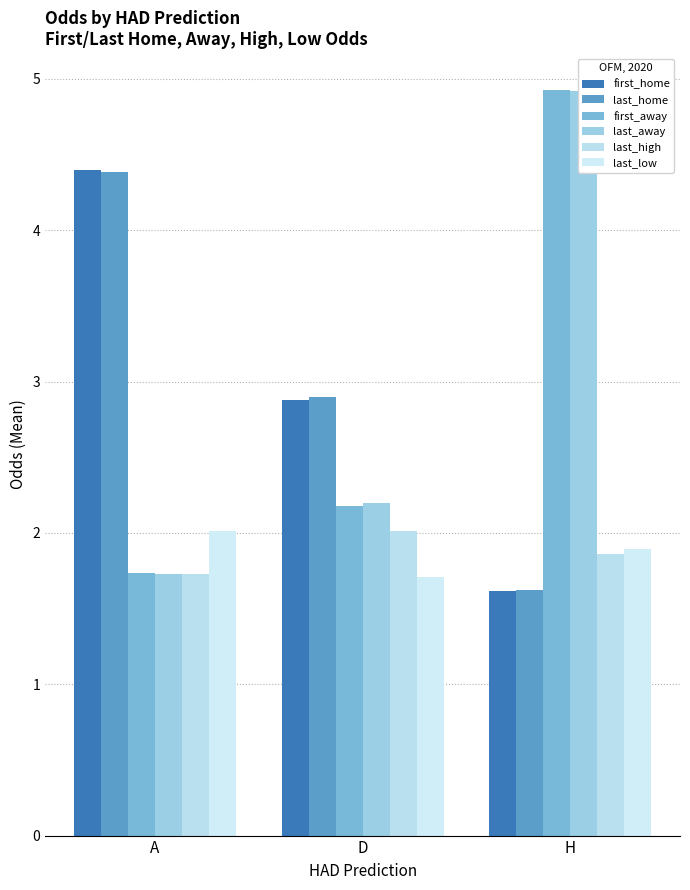

What is the value of the first_home bar at the 2nd from the left?

2.9